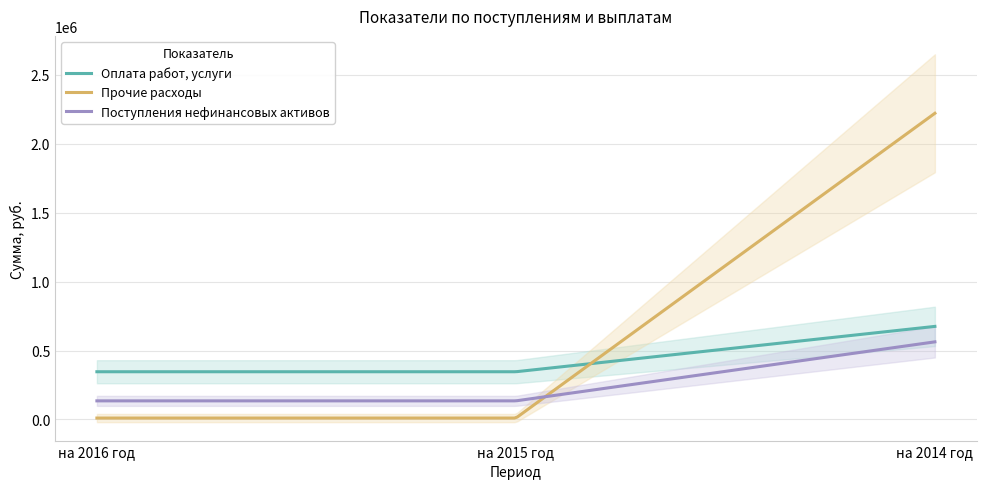

How many data points in Прочие расходы are above 10000?

1